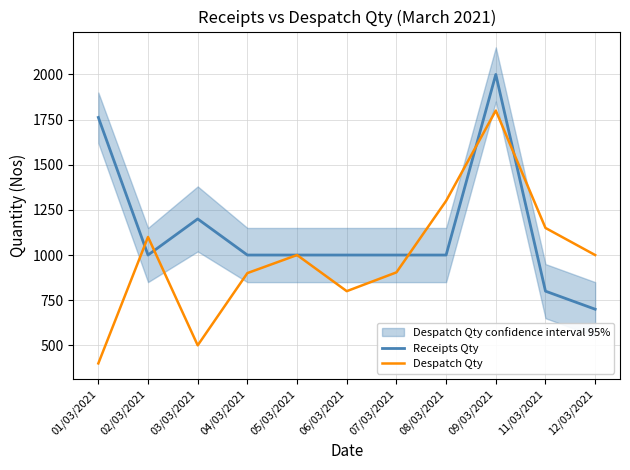

True or false: Receipts Qty has a value of 488 at 03/03/2021.

False